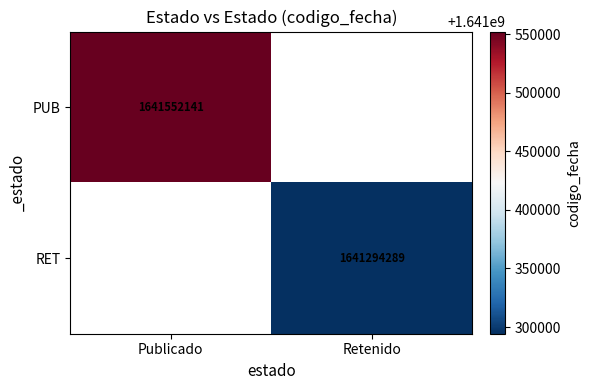

Which category has the highest value across all series?

Publicado